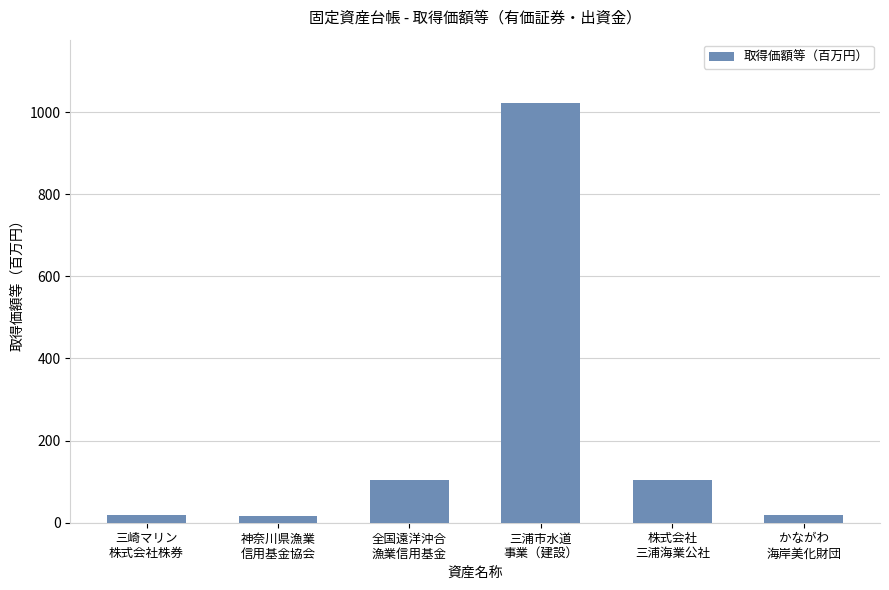

The value at 全国遠洋沖合
漁業信用基金 is 46.8. True or false?

False